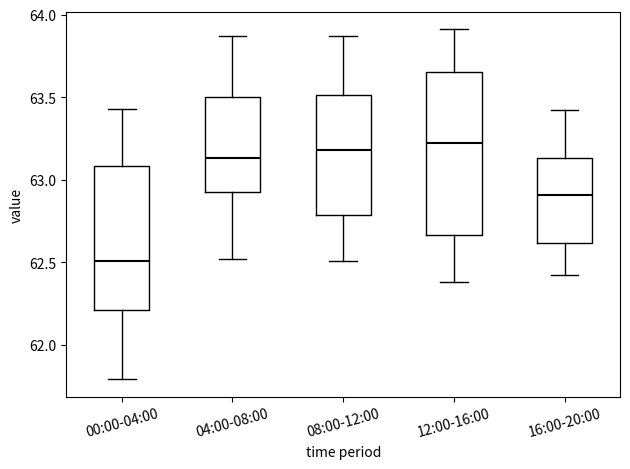

Which box is the tallest, from its lower edge to its upper edge?

12:00-16:00